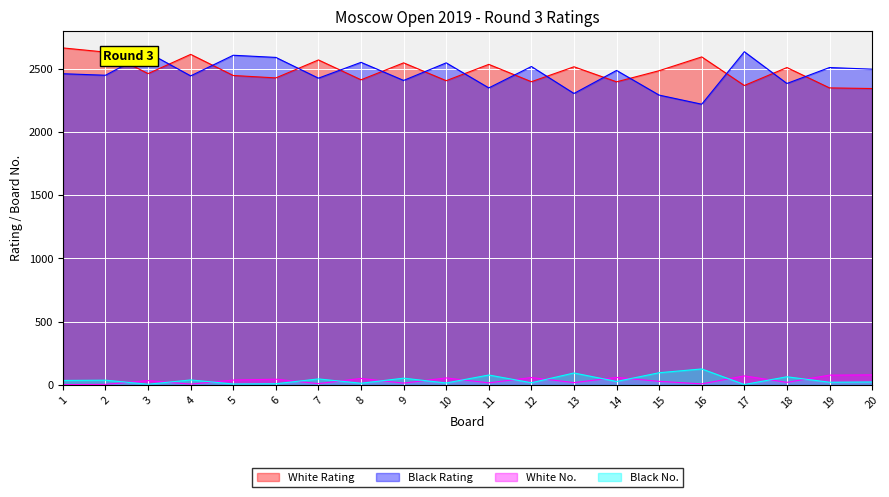

What is the approximate value of Black Rating at 8, to the nearest 50?

2550